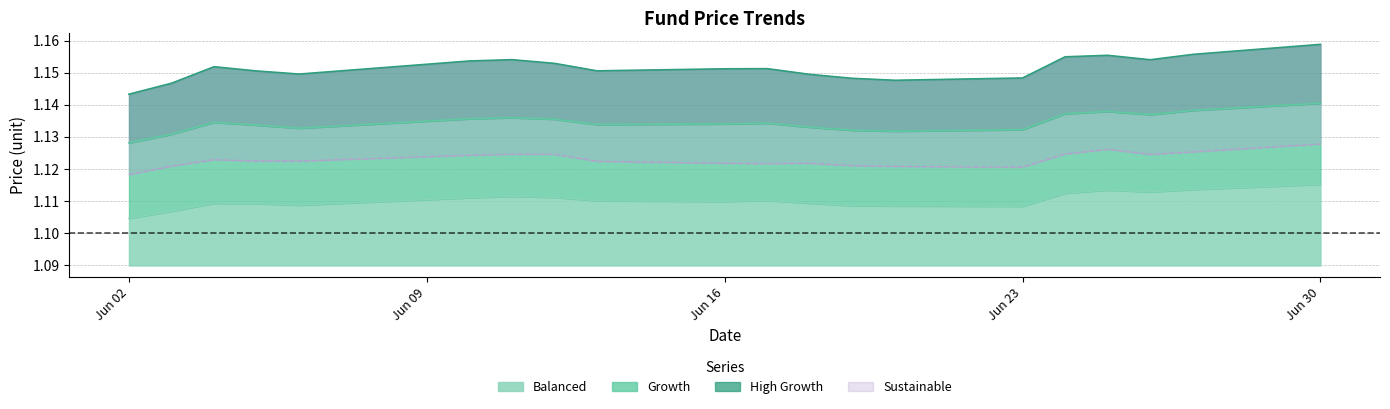

Which series has the largest range (max minus min)?

High Growth